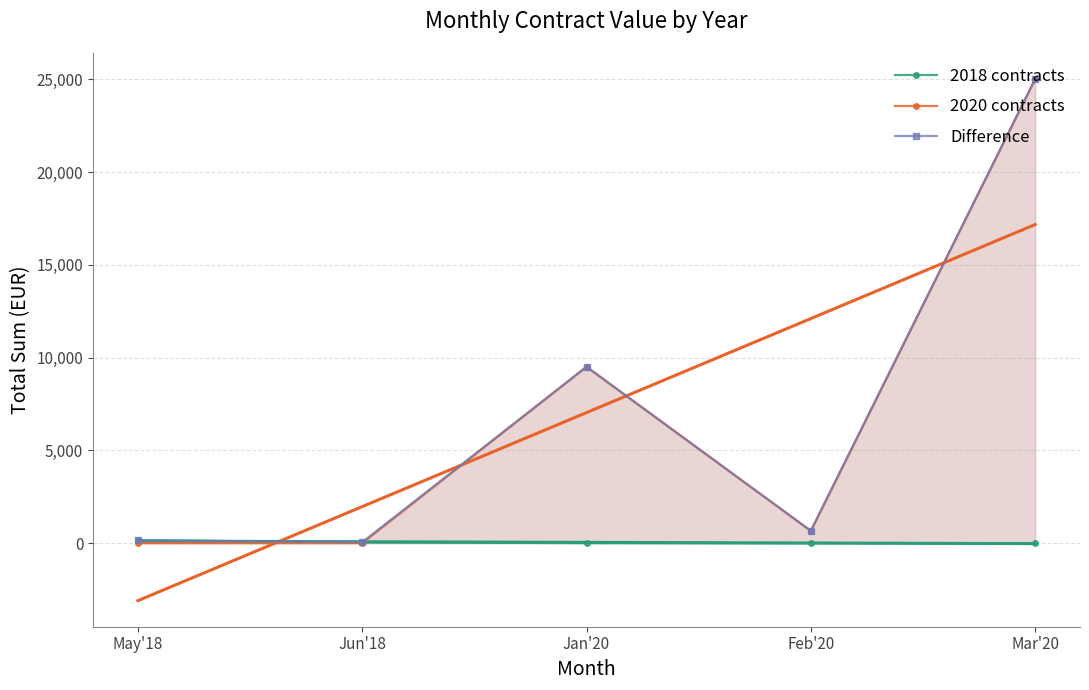

What are all the series names shown in the legend?

2018 contracts, 2020 contracts, Difference